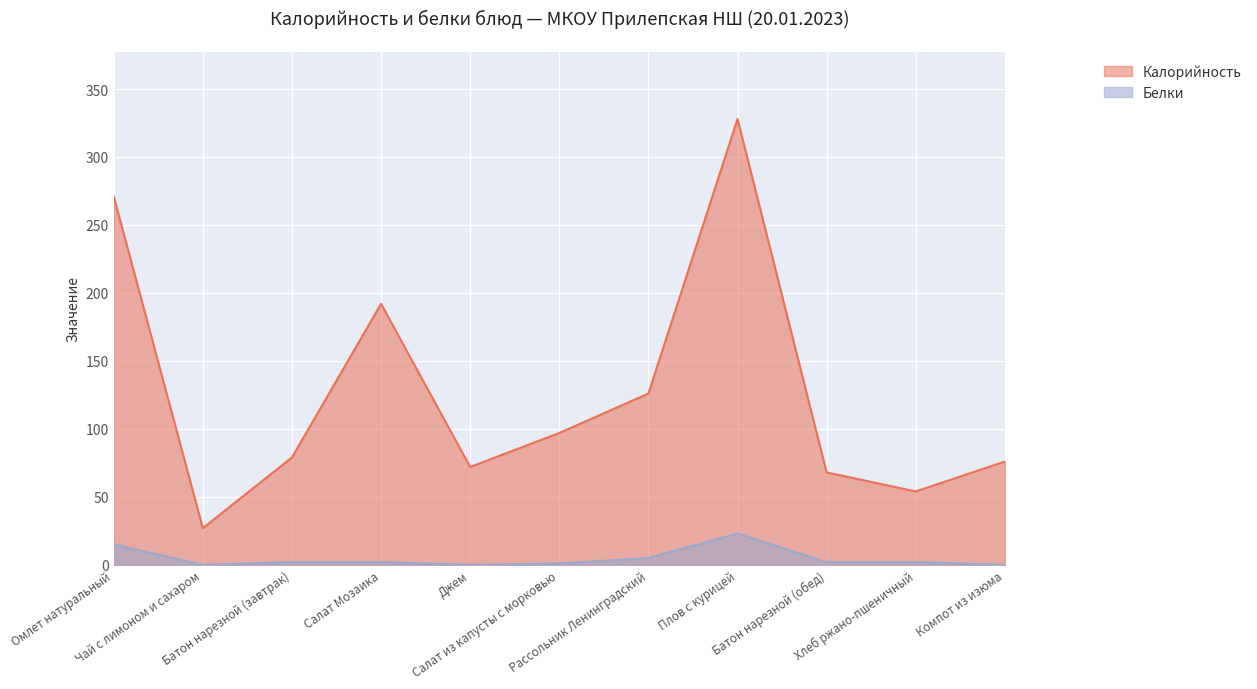

What is the spread (max minus min) of values at Салат Мозаика?

190